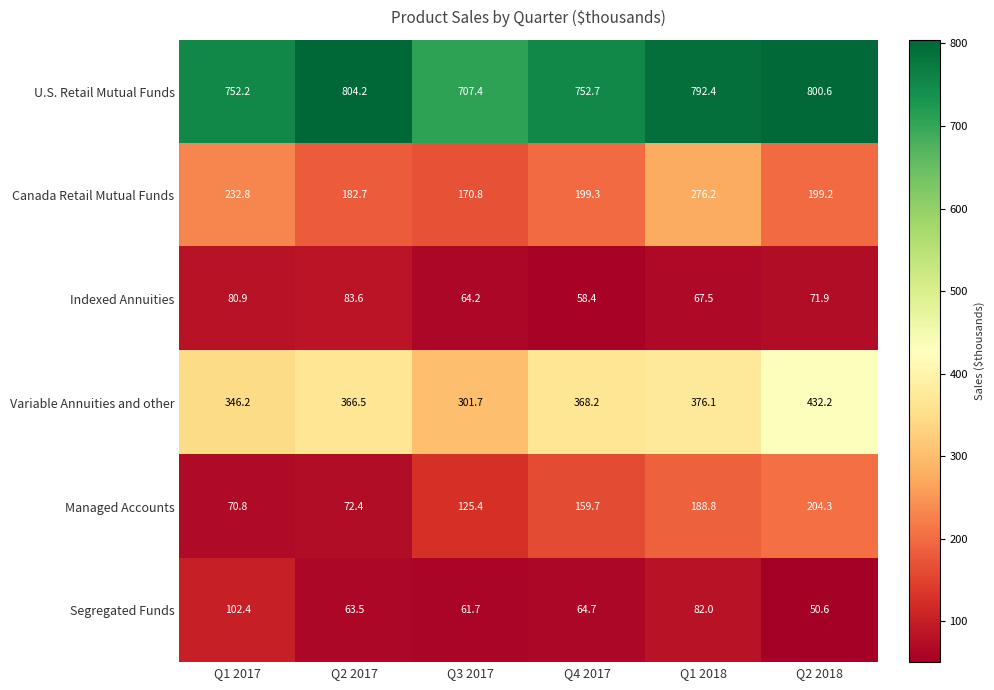

At which category is the sum across all series the highest?

Q1 2018